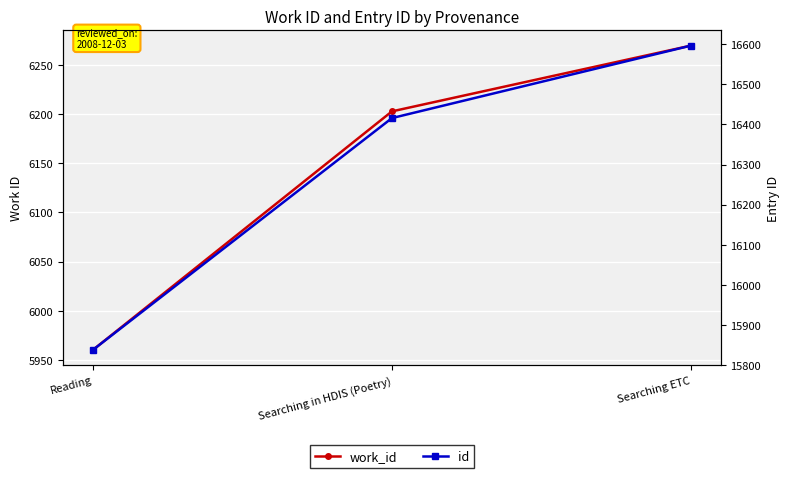

Which has a higher value, Searching in HDIS (Poetry) or Searching ETC?

Searching ETC